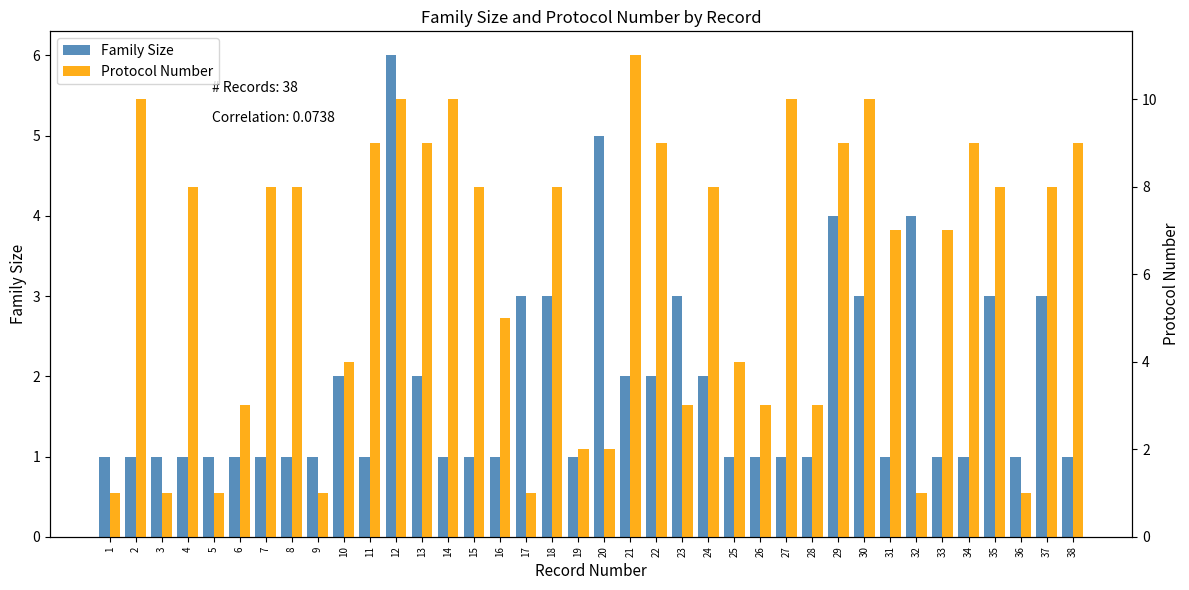

How many series are shown in this chart?

2